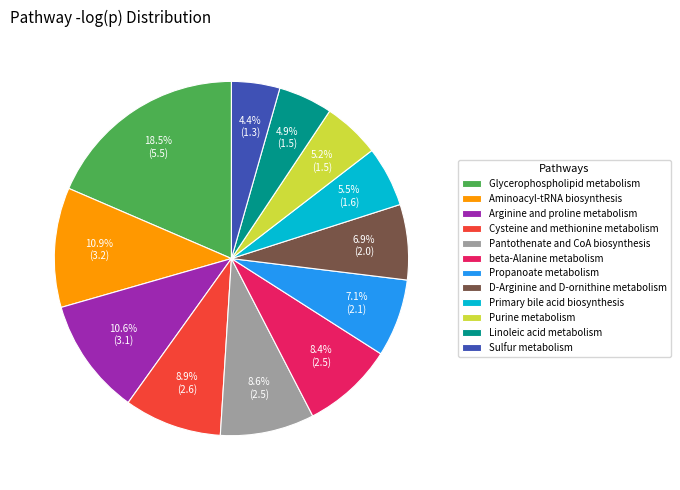

Count the number of slices in the pie.

12